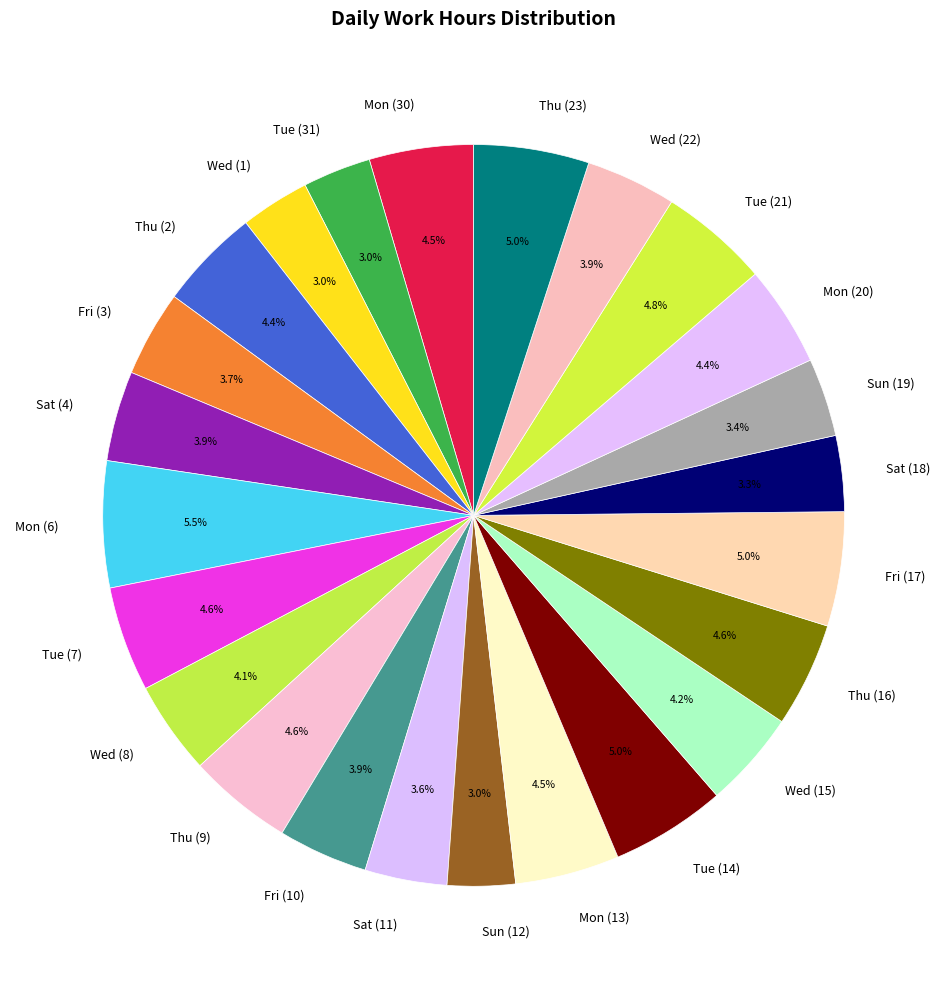

To the nearest percent, what is the combined percentage of Thu (2) and Wed (1)?

7%